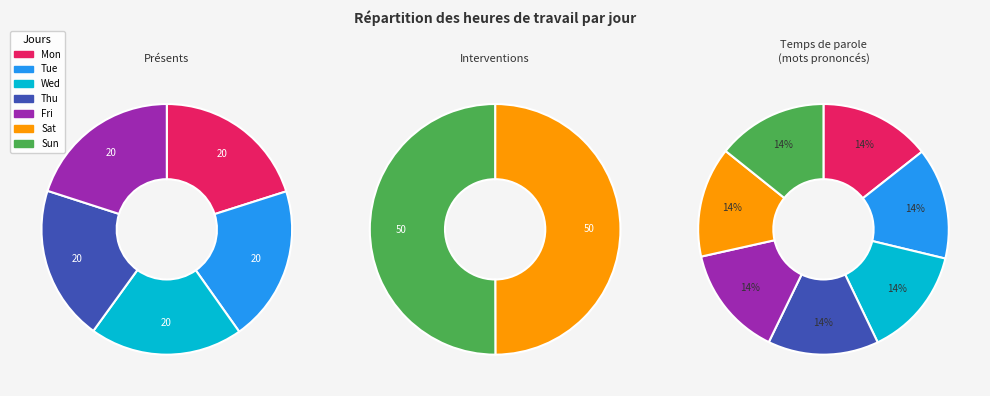

Combined, do Sun and Tue account for over 50%?

No